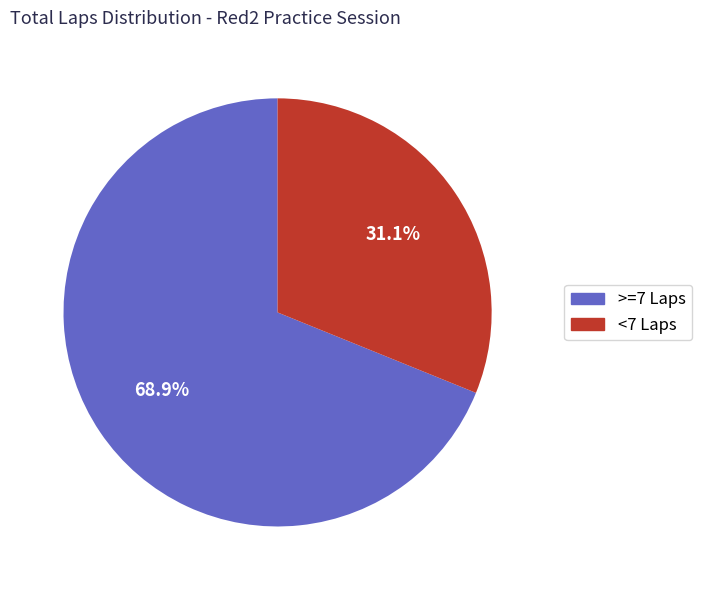

Is there a majority slice in this chart?

Yes